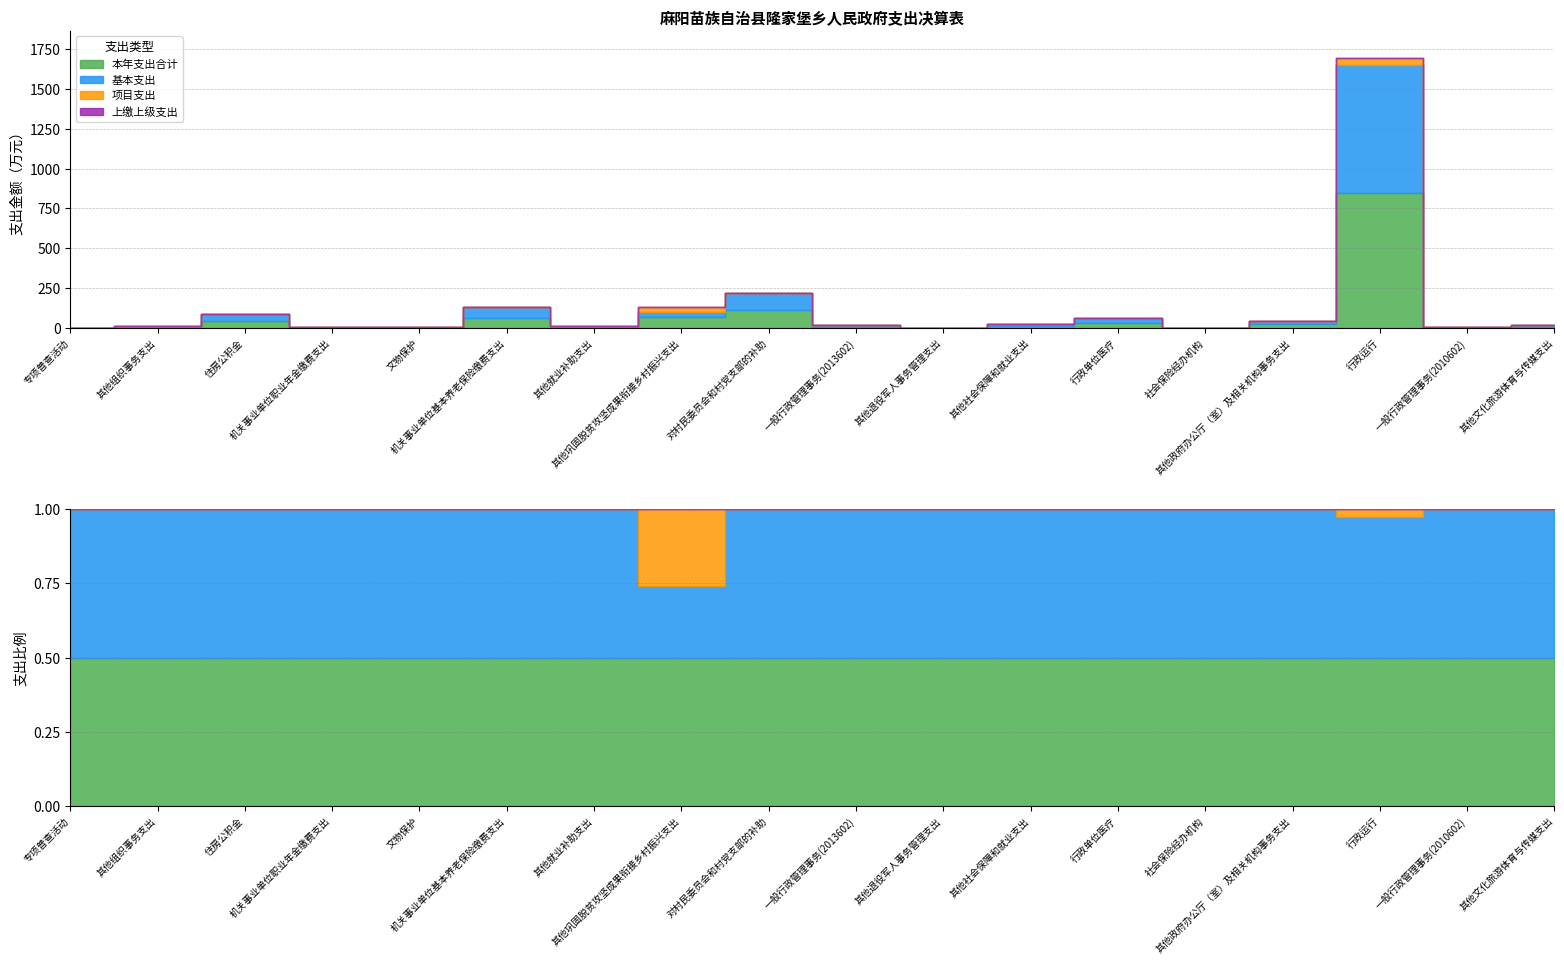

What is the total value across all series at 住房公积金?

87.8